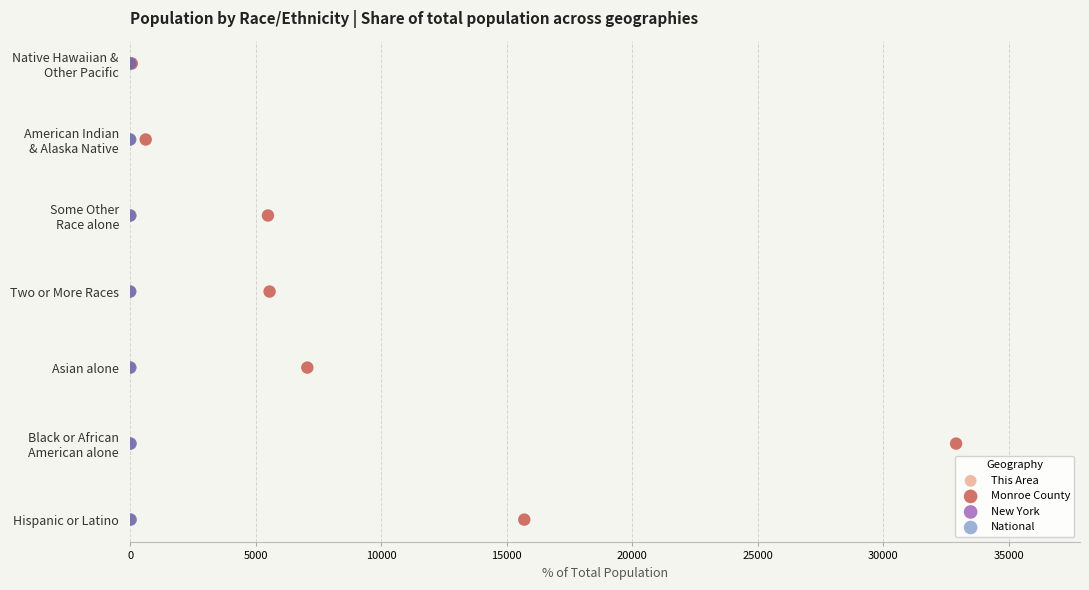

What are all the series names shown in the legend?

This Area, Monroe County, New York, National